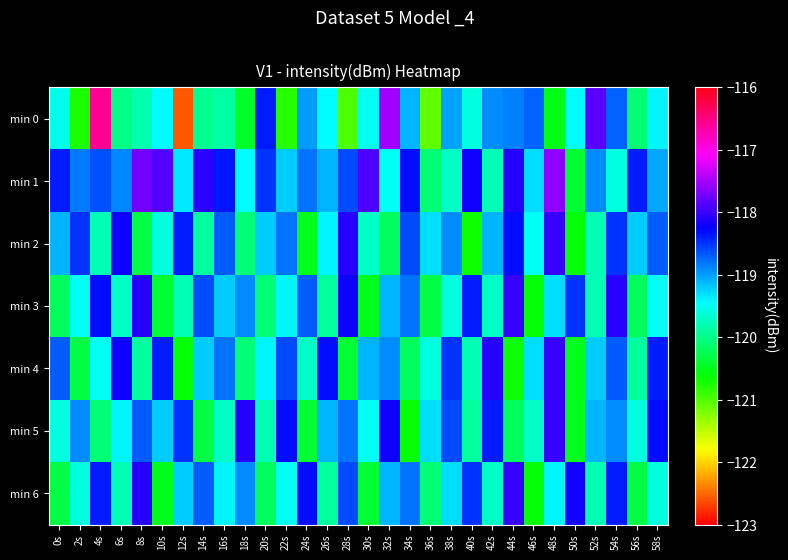

Which label corresponds to the largest value in the chart?

4s